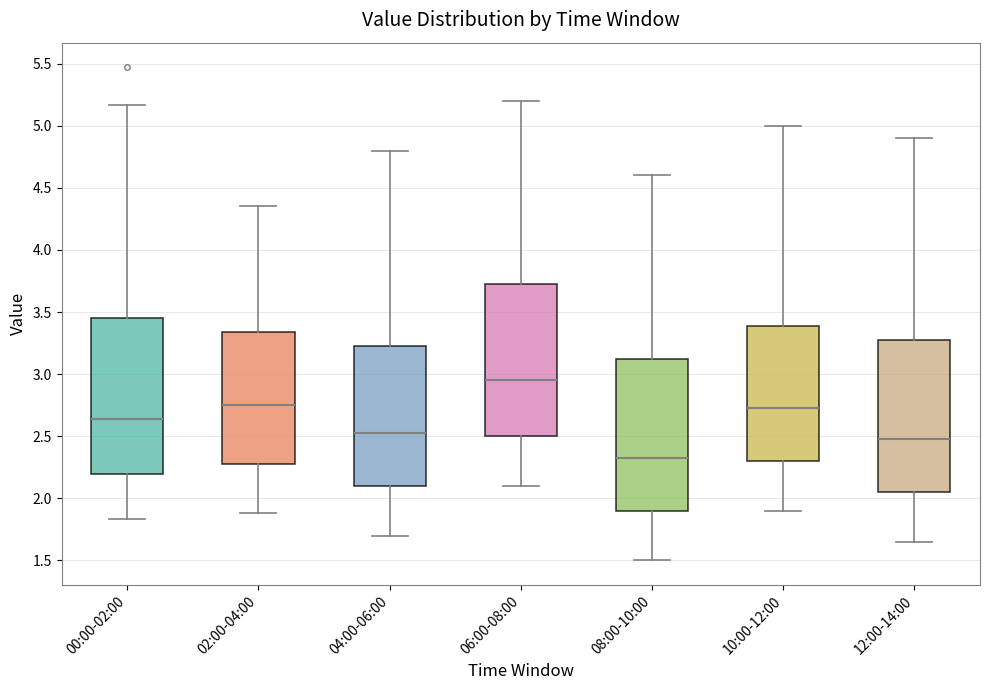

Reading left to right, read every box against the y-axis: the position of its median line, the range the box covers, and the ends of its whiskers. The values are not printed on the chart, so give them approximately, as read against the axis.

00:00-02:00: median 2.65, box 2.20 to 3.45, whiskers 1.85 to 5.15
02:00-04:00: median 2.75, box 2.30 to 3.35, whiskers 1.90 to 4.35
04:00-06:00: median 2.55, box 2.10 to 3.25, whiskers 1.70 to 4.80
06:00-08:00: median 2.95, box 2.50 to 3.75, whiskers 2.10 to 5.20
08:00-10:00: median 2.35, box 1.90 to 3.15, whiskers 1.50 to 4.60
10:00-12:00: median 2.75, box 2.30 to 3.40, whiskers 1.90 to 5.00
12:00-14:00: median 2.50, box 2.05 to 3.30, whiskers 1.65 to 4.90